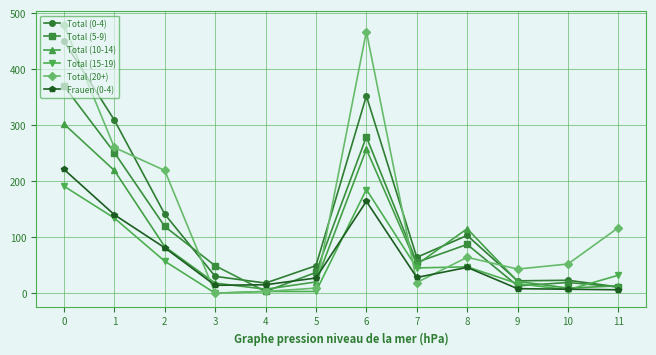

Rank the series by their maximum value, from highest to lowest.

Total (20+), Total (0-4), Total (5-9), Total (10-14), Frauen (0-4), Total (15-19)